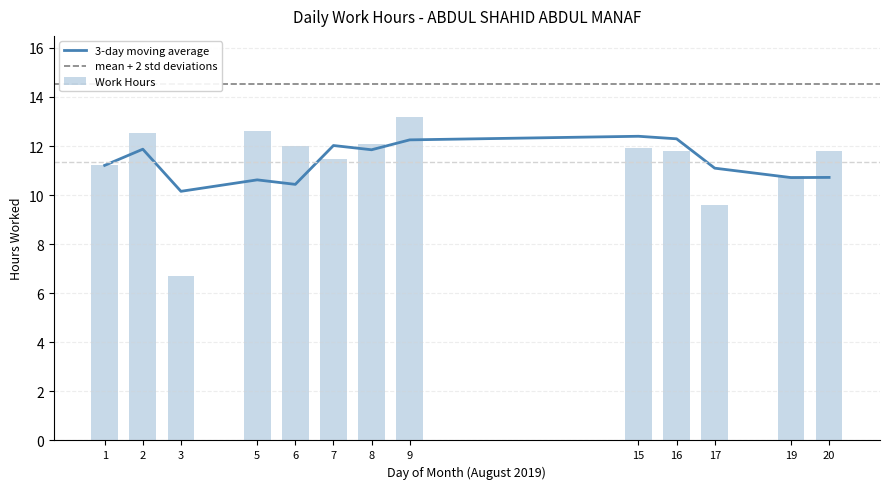

Between 19 and 9, which is larger?

9